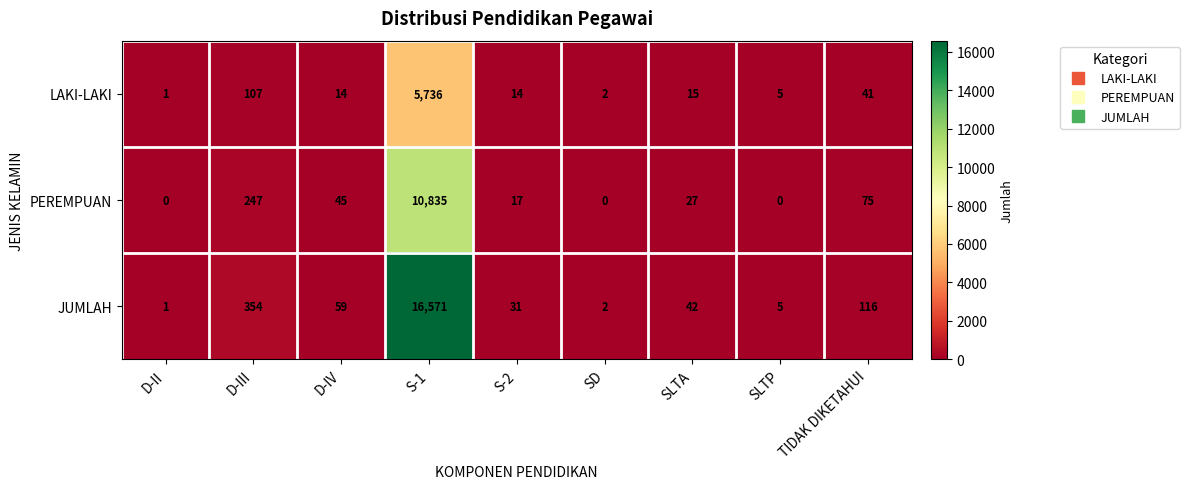

At which label is JUMLAH closest to 8286?

D-III